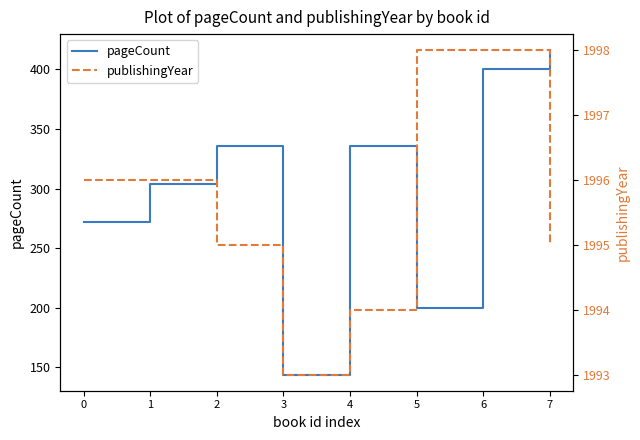

What is the average value of the publishingYear series?

1996